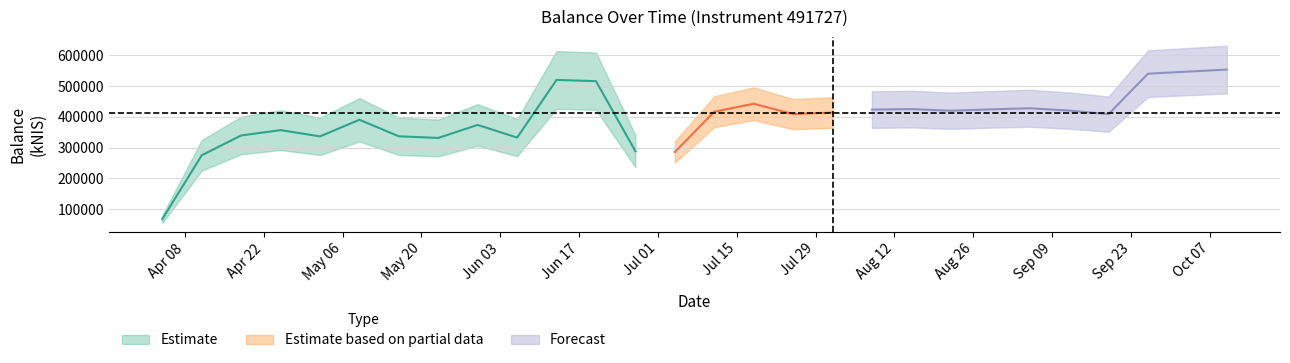

Which category has the lowest value across all series?

2024-04-04